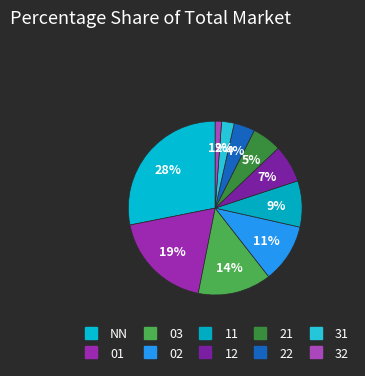

How many segments does this pie chart have?

10